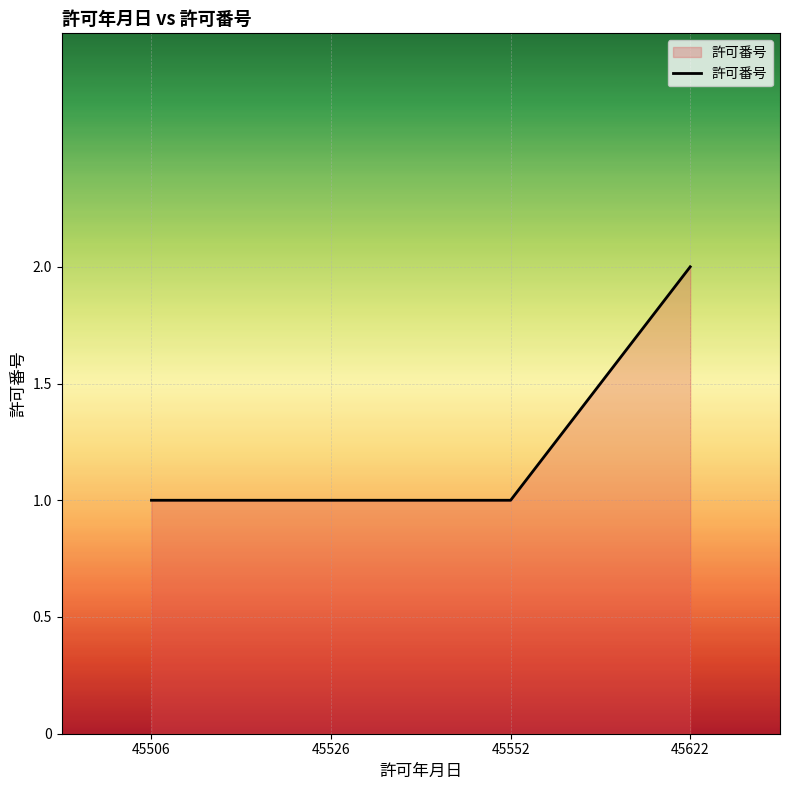

What is the sum of the values at 45506 and 45622?

3